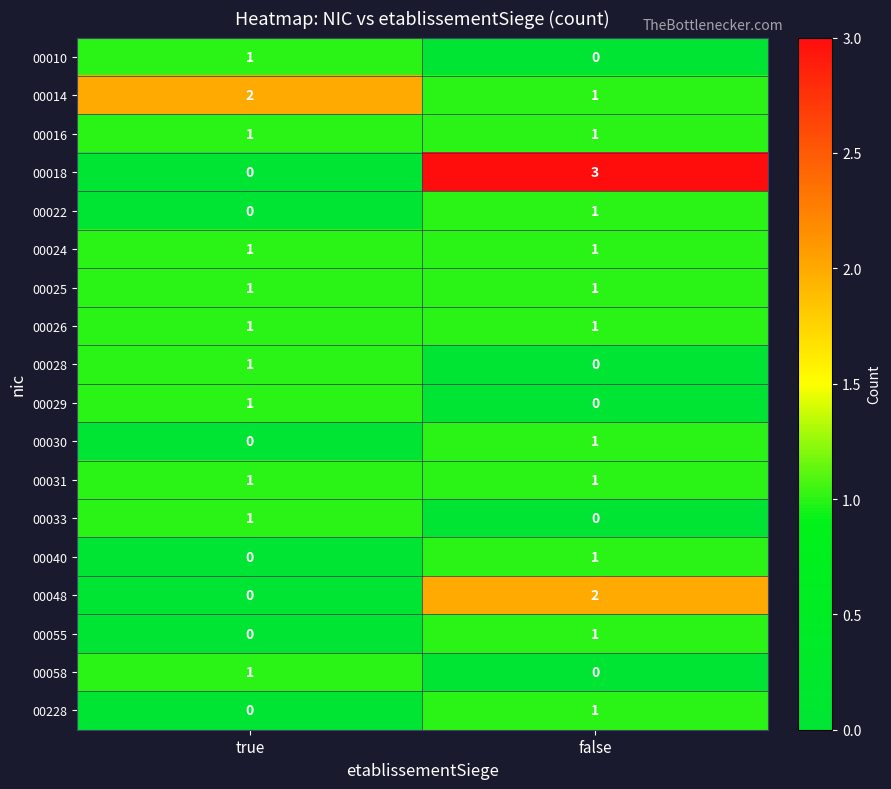

What is the spread (max minus min) of values at true?

2